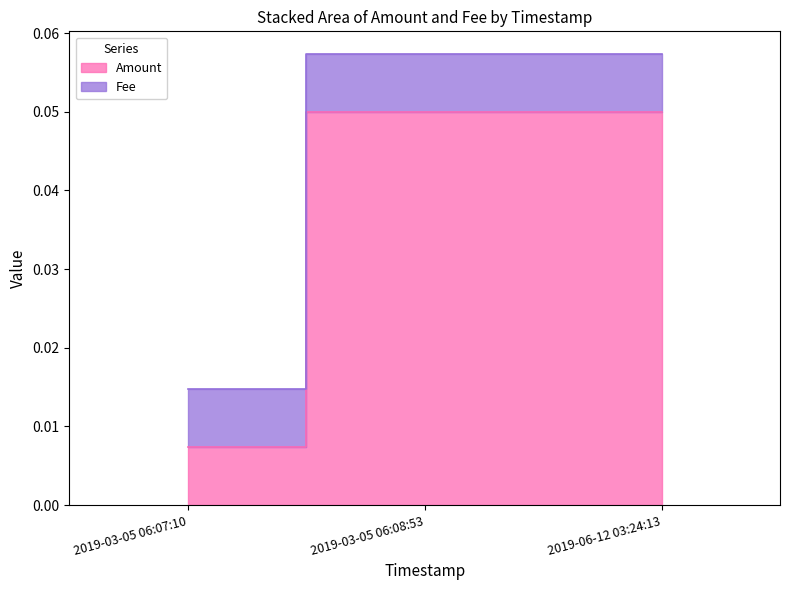

Rank the categories by value from highest to lowest.

2019-03-05 06:08:53, 2019-06-12 03:24:13, 2019-03-05 06:07:10